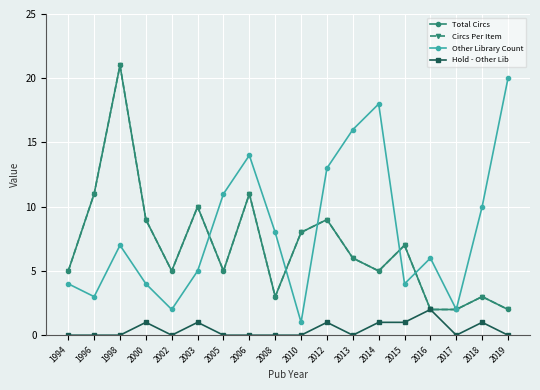

Is this an area chart (filled region under the line)?

No